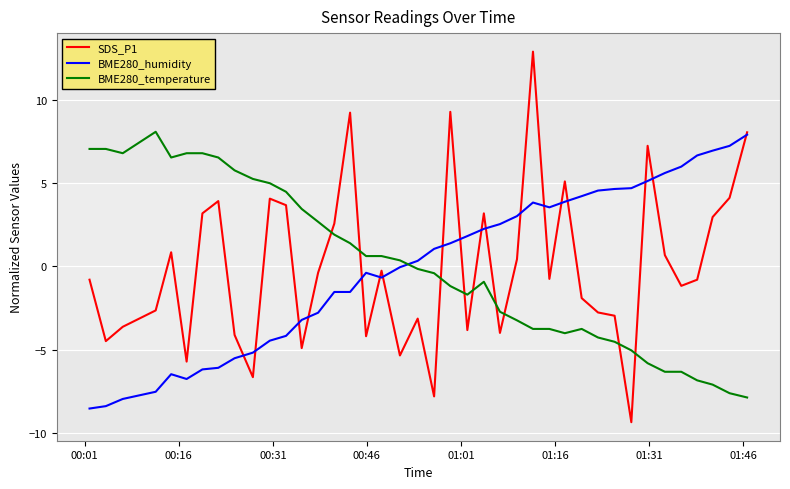

Which series has the widest spread of values?

SDS_P1